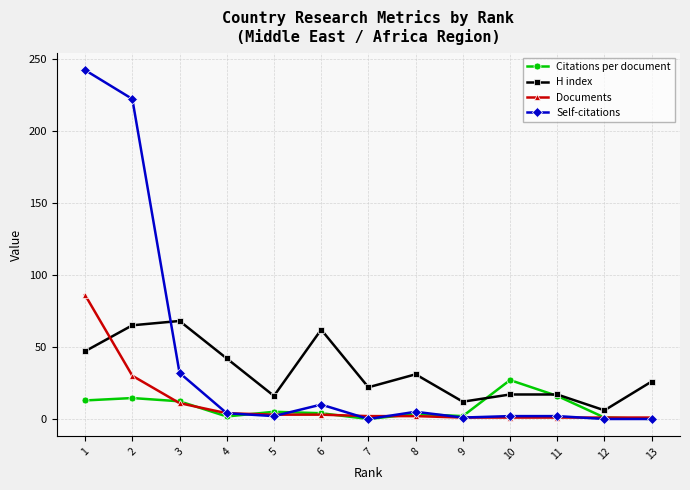

Where do H index and Documents first cross each other?

1 and 2